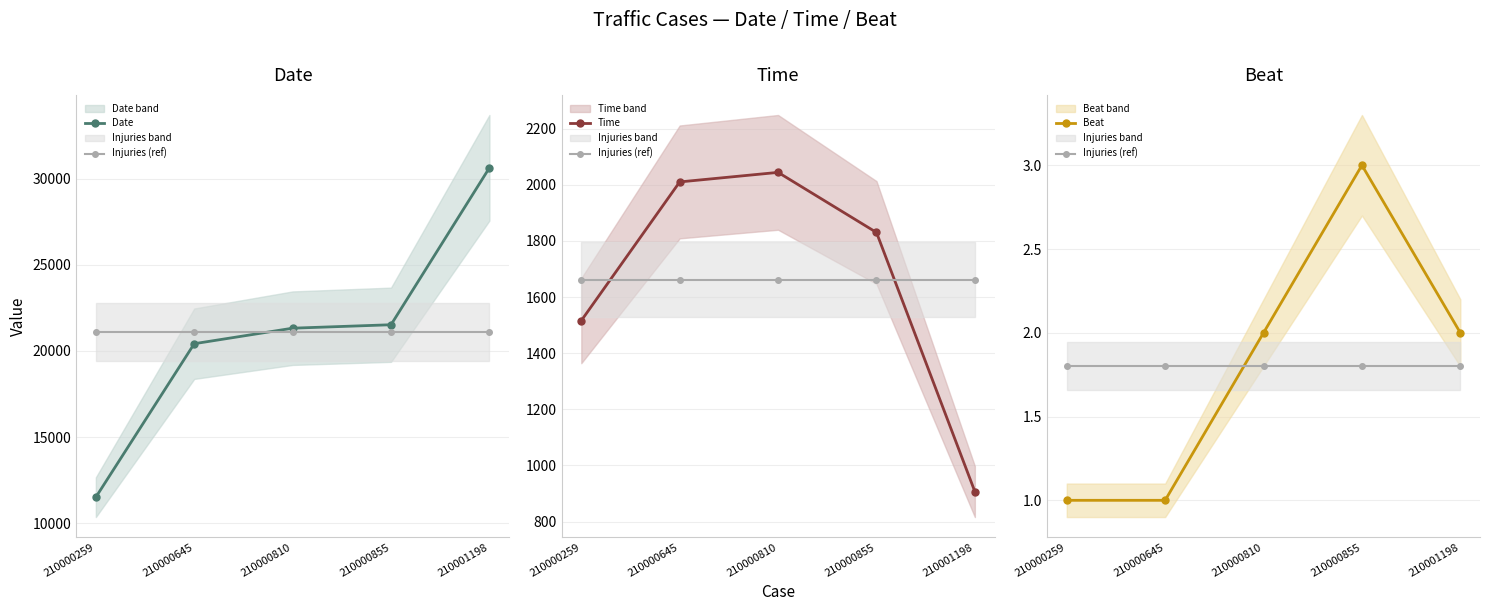

Is it true that Date equals 28195.7 at 210000855?

False